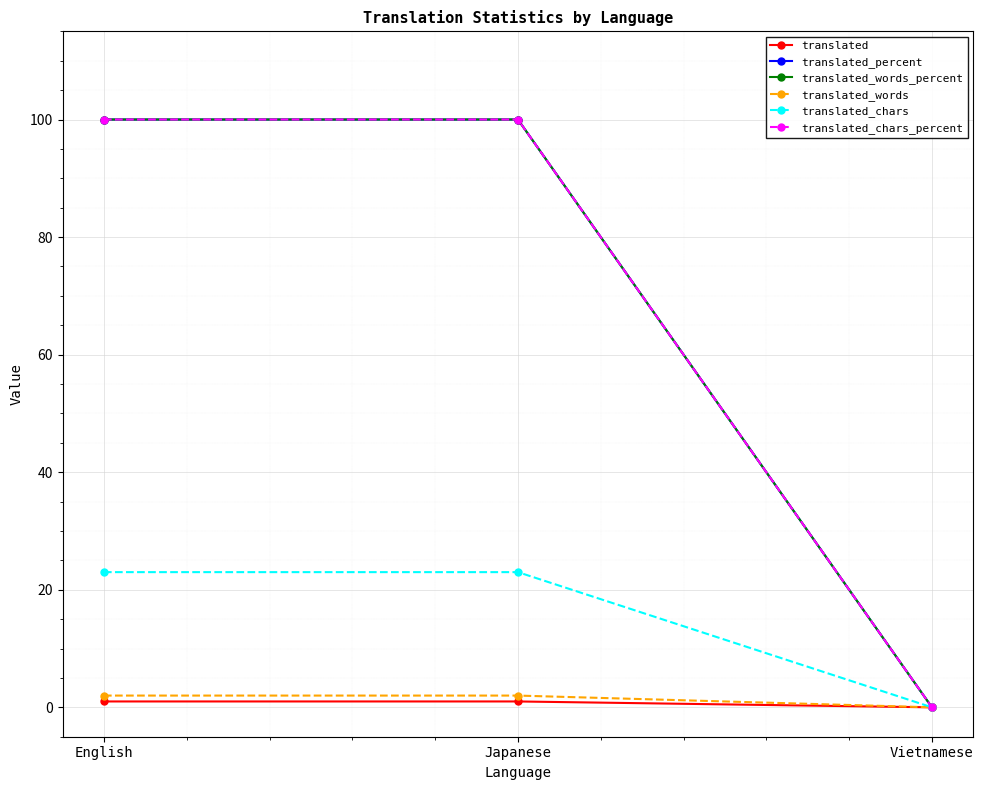

Is this an area chart (filled region under the line)?

No